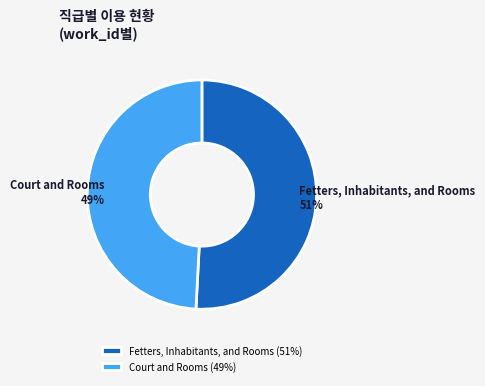

To the nearest percent, what percentage of the pie is Fetters, Inhabitants, and Rooms?

51%